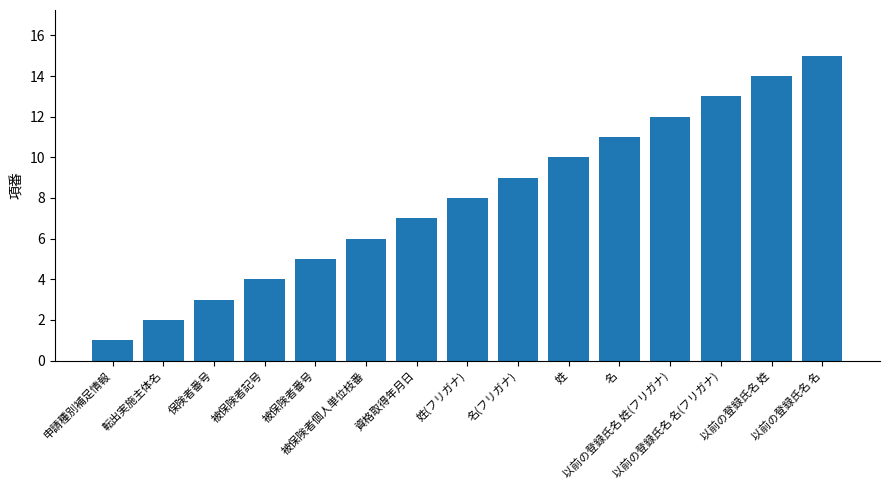

True or false: the data shows 15 at 以前の登録氏名 名.

True